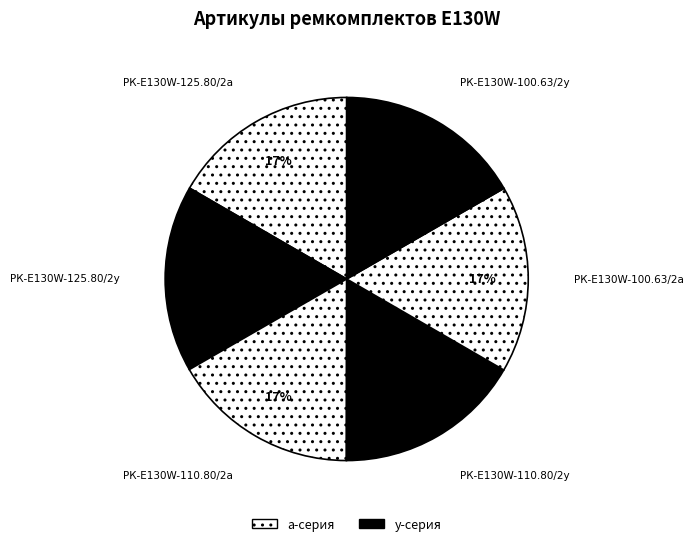

Count the number of slices in the pie.

6